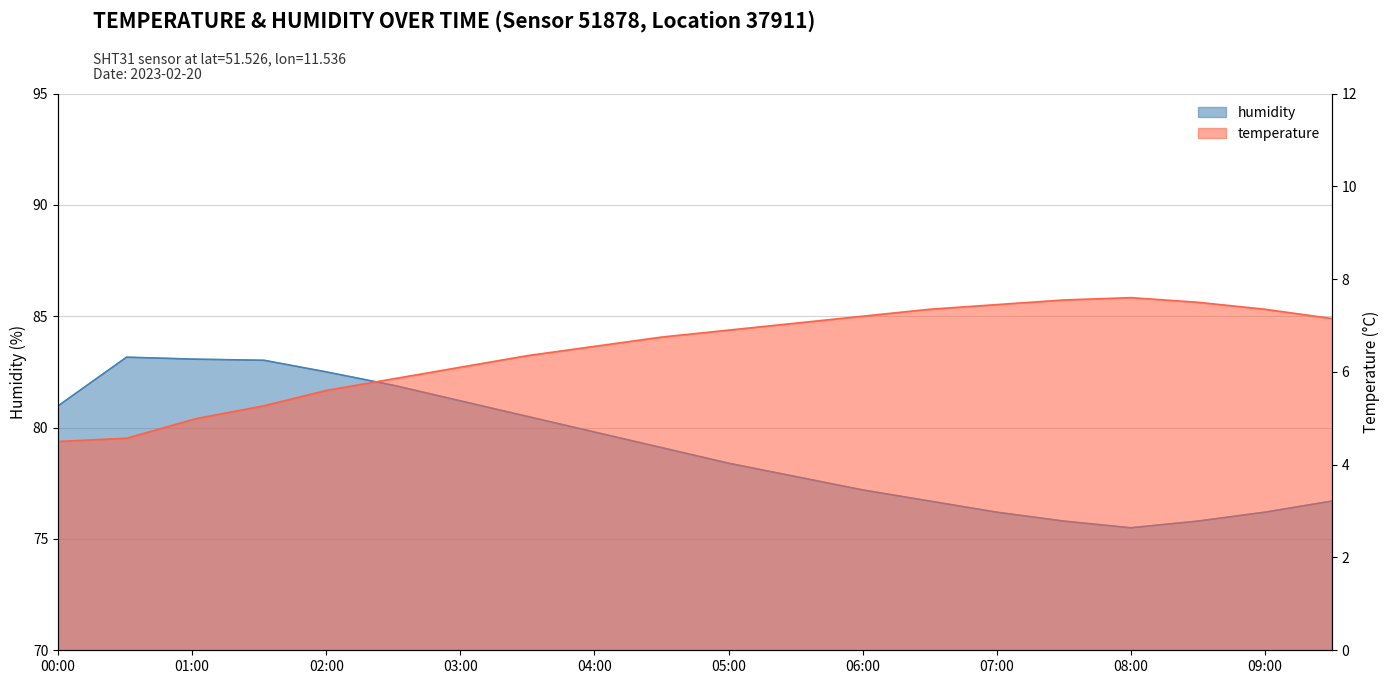

True or false: temperature and humidity cross at least once.

False